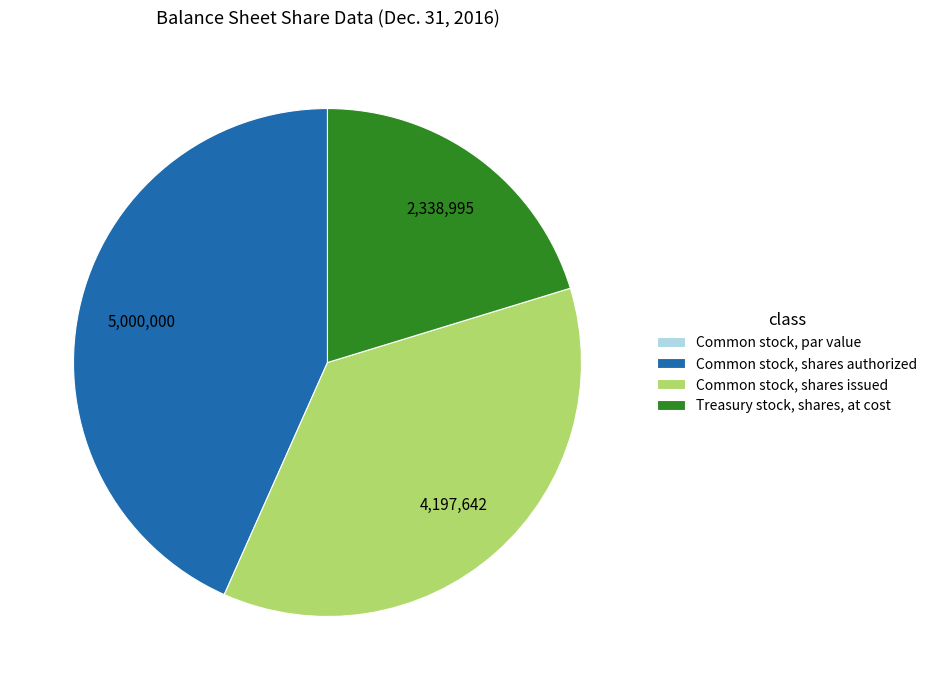

Approximately how many times larger is the value at Common stock, shares issued compared to Common stock, shares authorized?

0.8